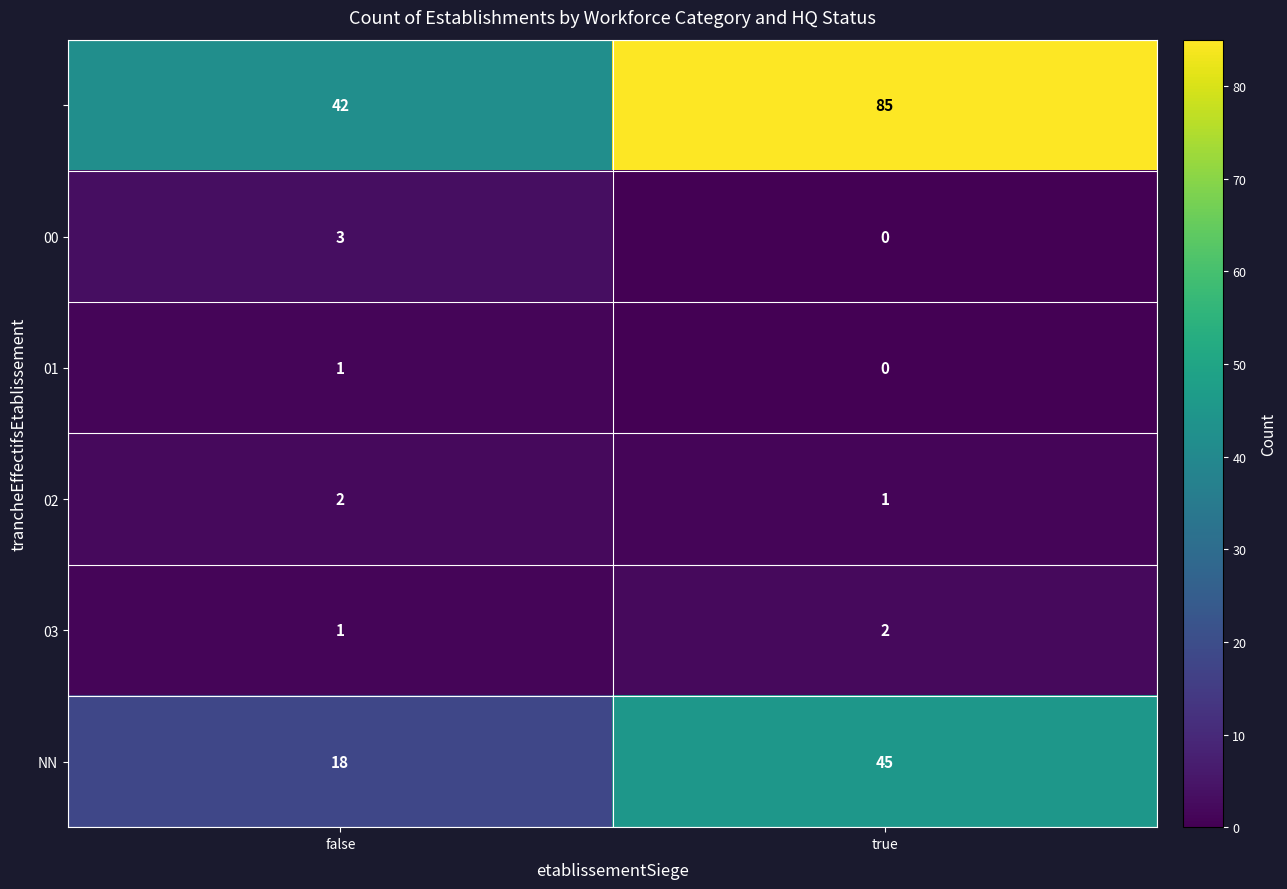

What is the spread (max minus min) of values at true?

85